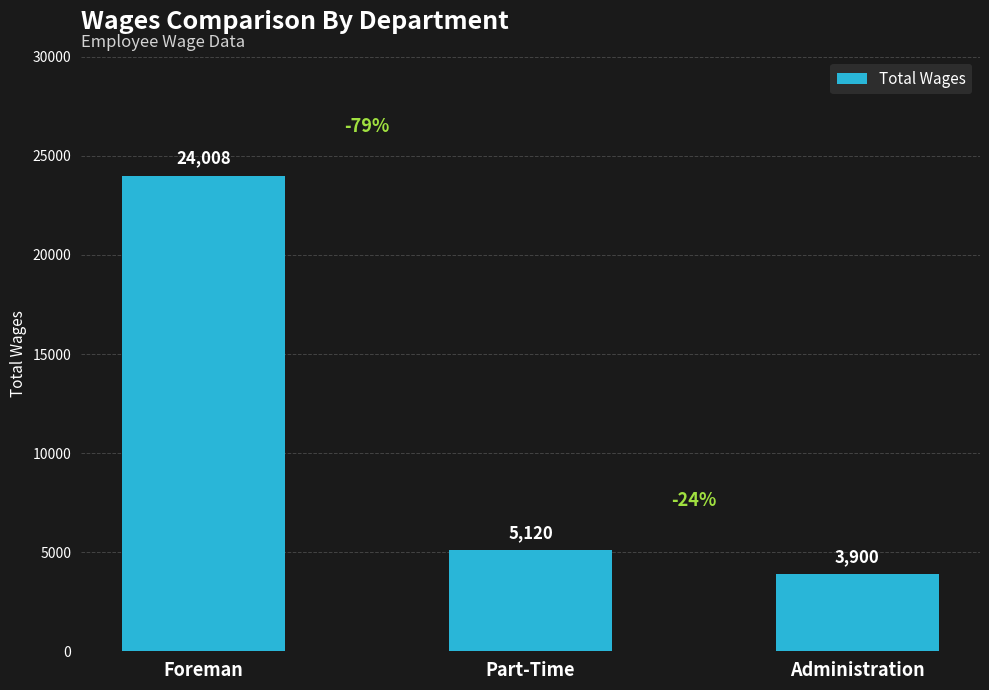

What is the minimum value shown in the chart?

3900